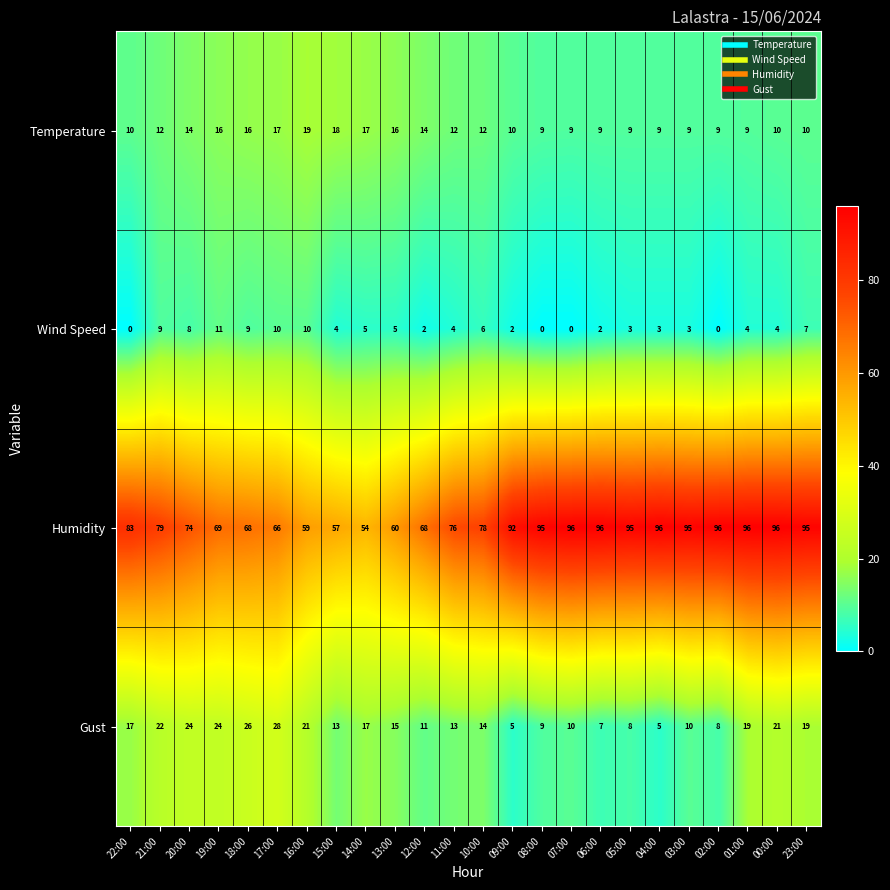

Where is Humidity nearest to the value 75?

20:00